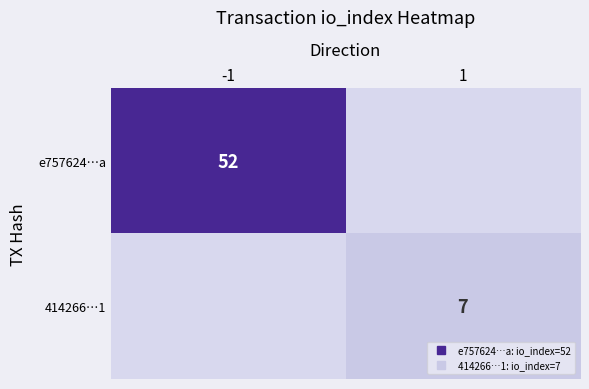

Count the e757624…a values in the range 0 to 52.

2